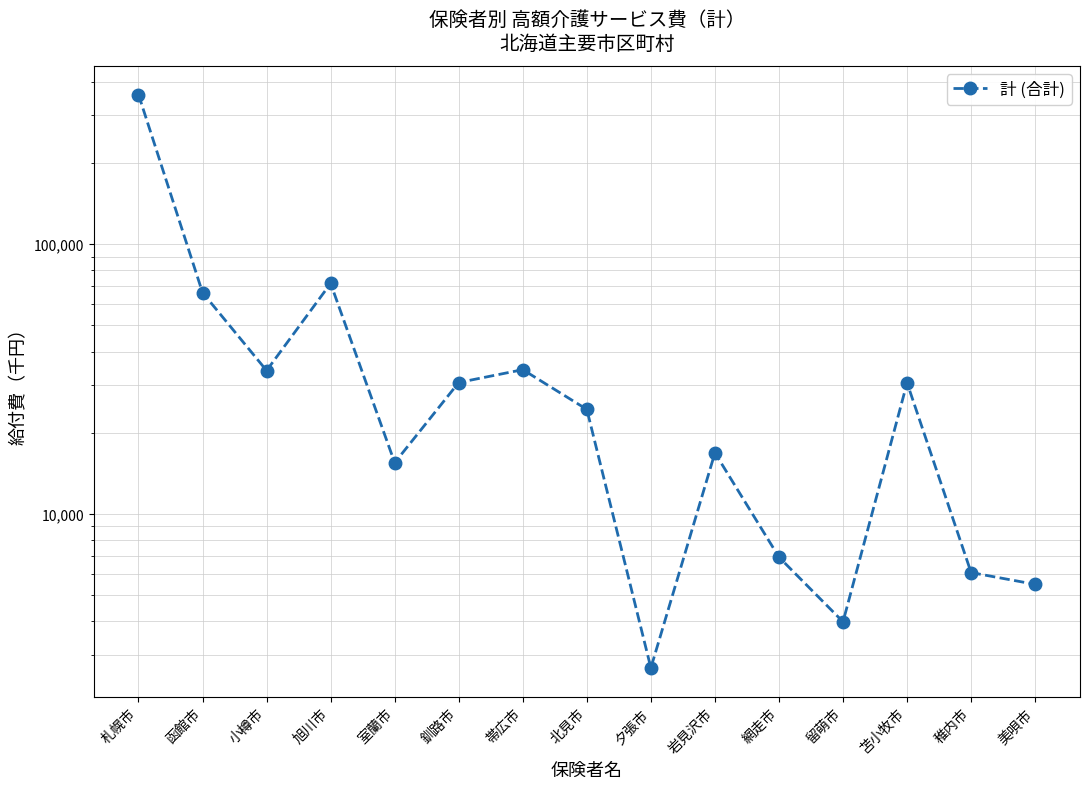

Is this an area chart (filled region under the line)?

No